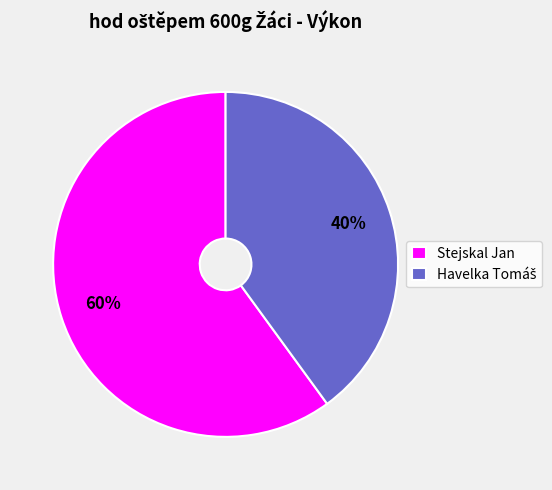

The Stejskal Jan slice represents 60% of the pie. True or false?

True